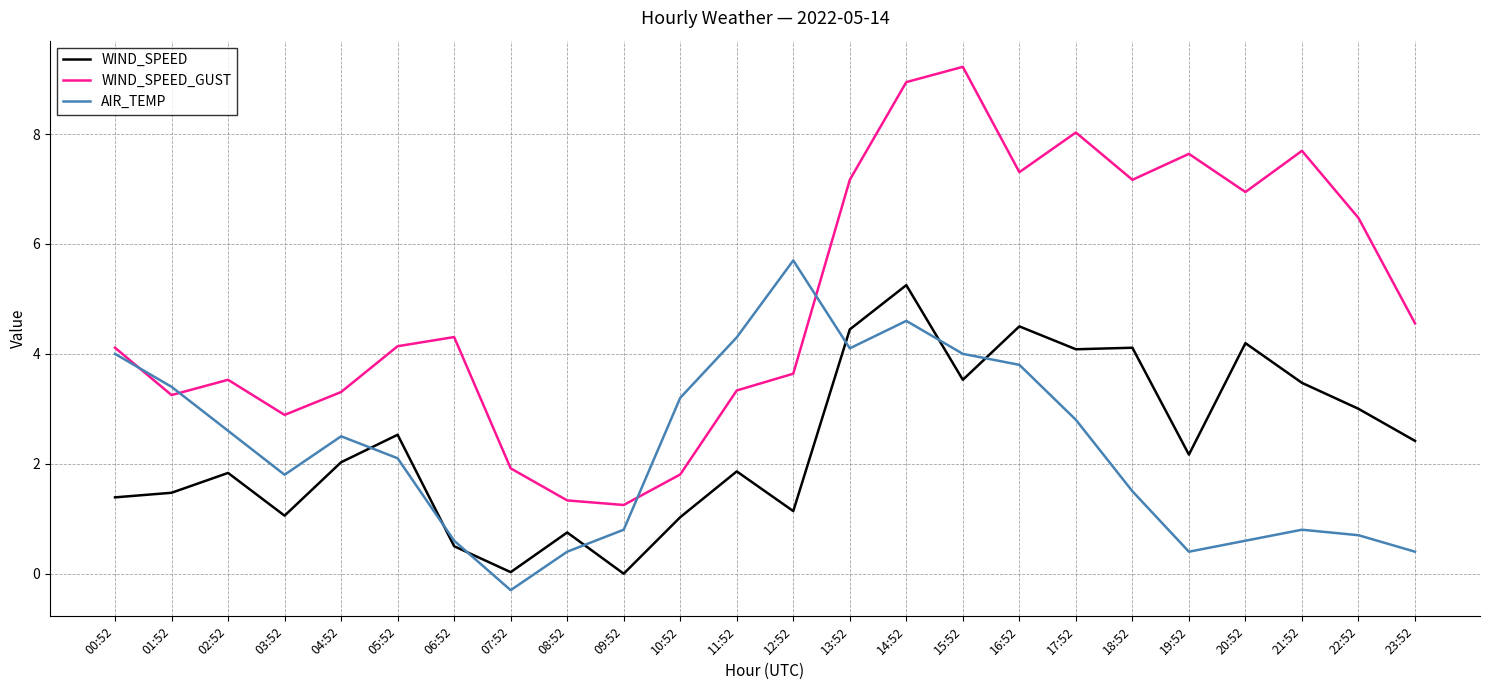

Where is the first local minimum for AIR_TEMP?

03:52